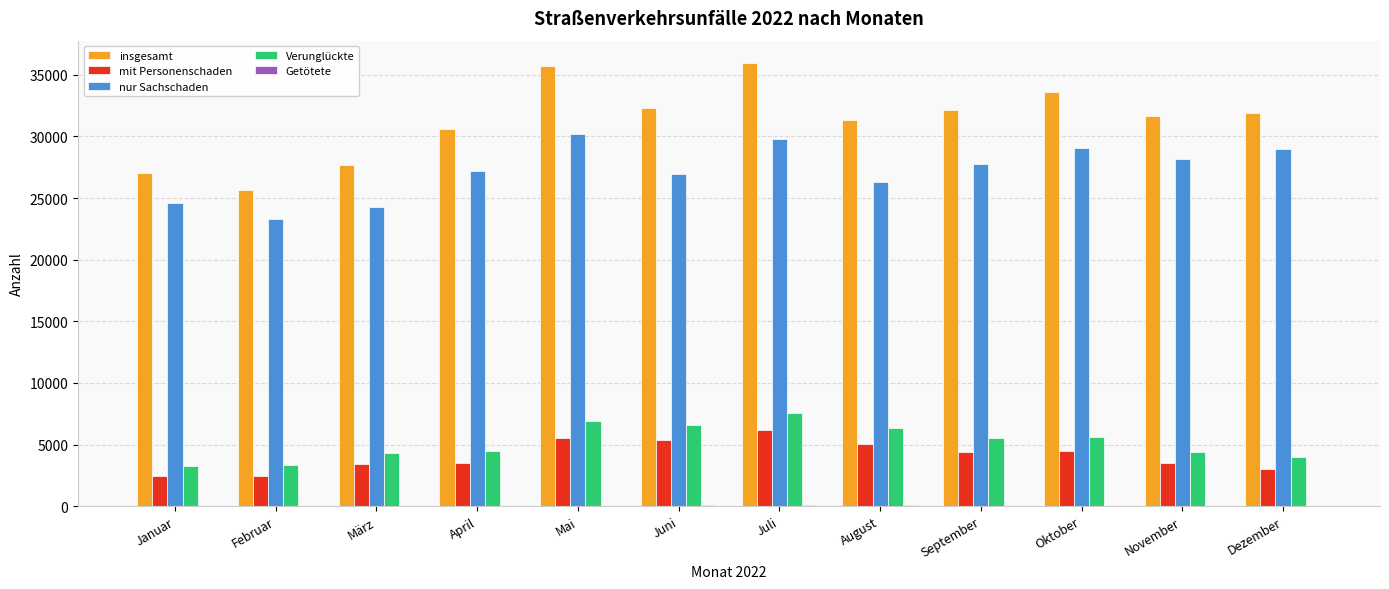

Count the number of data series in this chart.

5